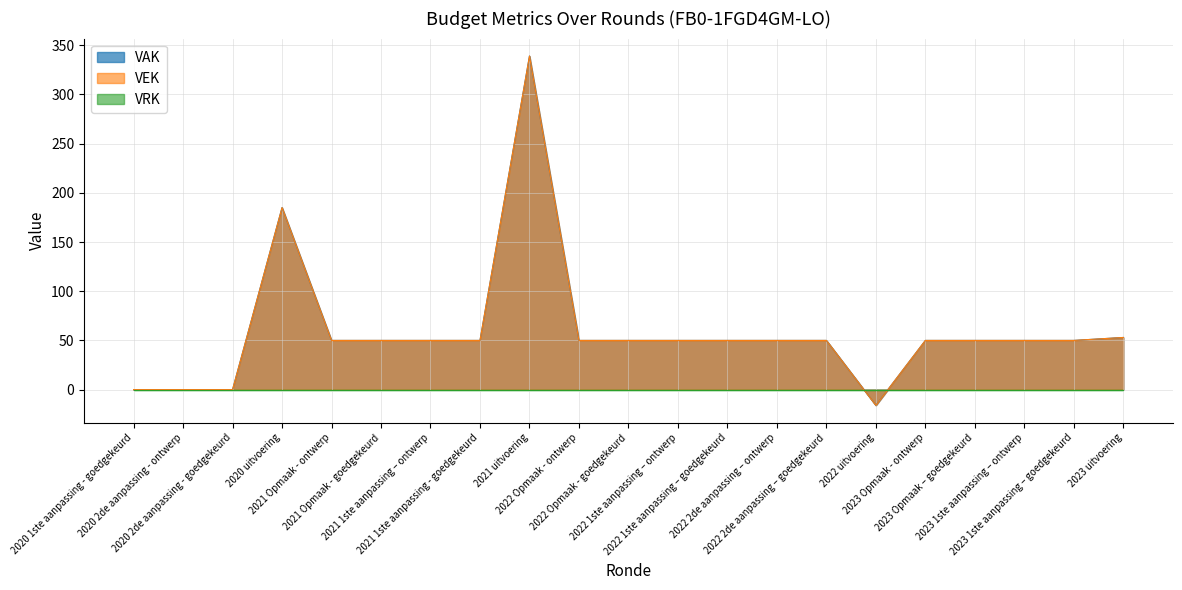

List the labels in order of VAK value, smallest first.

2022 uitvoering, 2020 1ste aanpassing - goedgekeurd, 2020 2de aanpassing - ontwerp, 2020 2de aanpassing - goedgekeurd, 2021 Opmaak - ontwerp, 2021 Opmaak - goedgekeurd, 2021 1ste aanpassing – ontwerp, 2021 1ste aanpassing - goedgekeurd, 2022 Opmaak - ontwerp, 2022 Opmaak - goedgekeurd, 2022 1ste aanpassing – ontwerp, 2022 1ste aanpassing – goedgekeurd, 2022 2de aanpassing – ontwerp, 2022 2de aanpassing – goedgekeurd, 2023 Opmaak - ontwerp, 2023 Opmaak – goedgekeurd, 2023 1ste aanpassing – ontwerp, 2023 1ste aanpassing – goedgekeurd, 2023 uitvoering, 2020 uitvoering, 2021 uitvoering